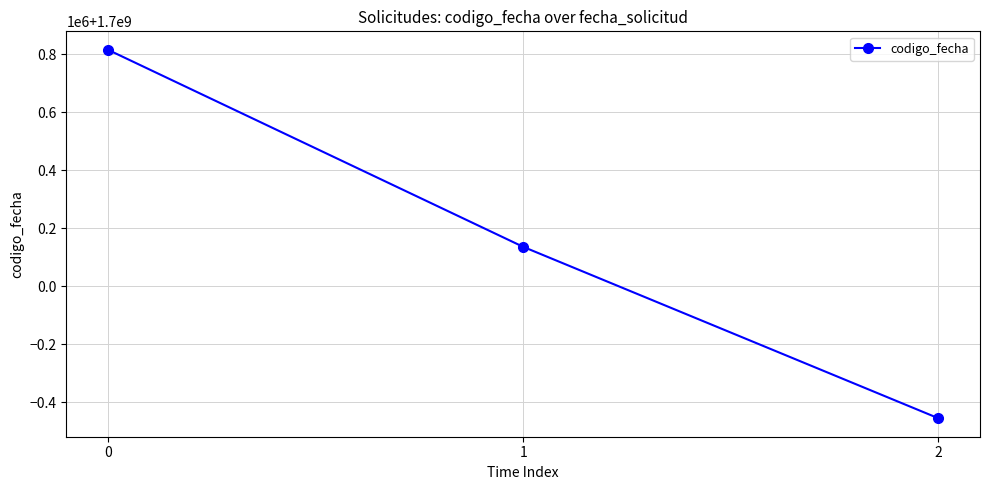

What is the difference between the values at 2 and 0?

1270842